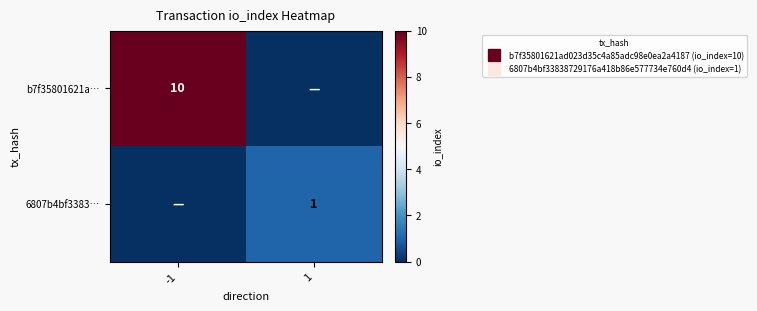

True or false: b7f35801621a… has a value of 10 at -1.

True